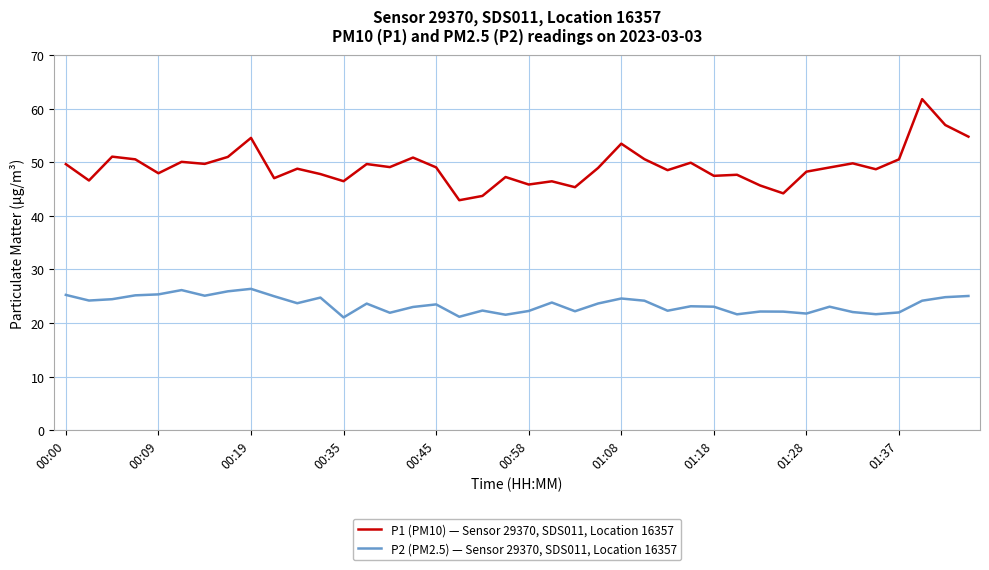

Which series has the widest spread of values?

P1 (PM10) — Sensor 29370, SDS011, Location 16357